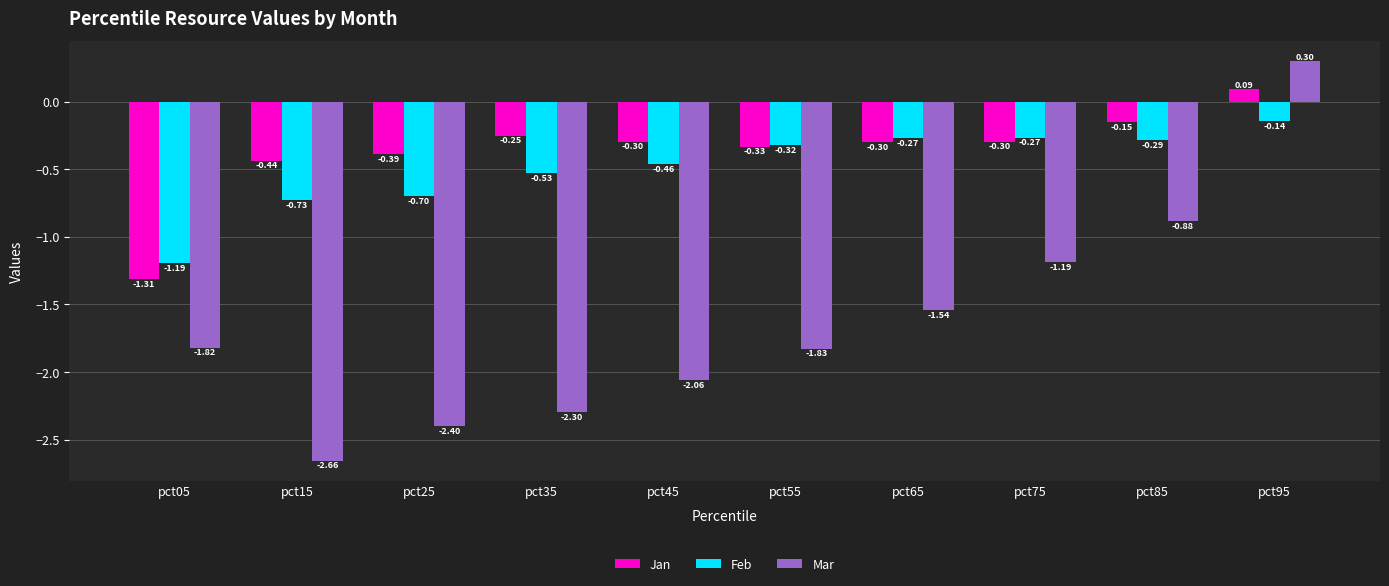

Between pct25 and pct95, which series saw the biggest shift?

Mar